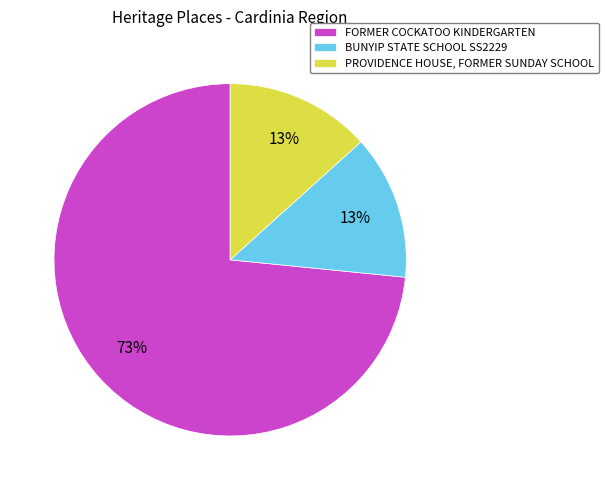

To the nearest percent, what percentage of the pie is PROVIDENCE HOUSE, FORMER SUNDAY SCHOOL?

13%